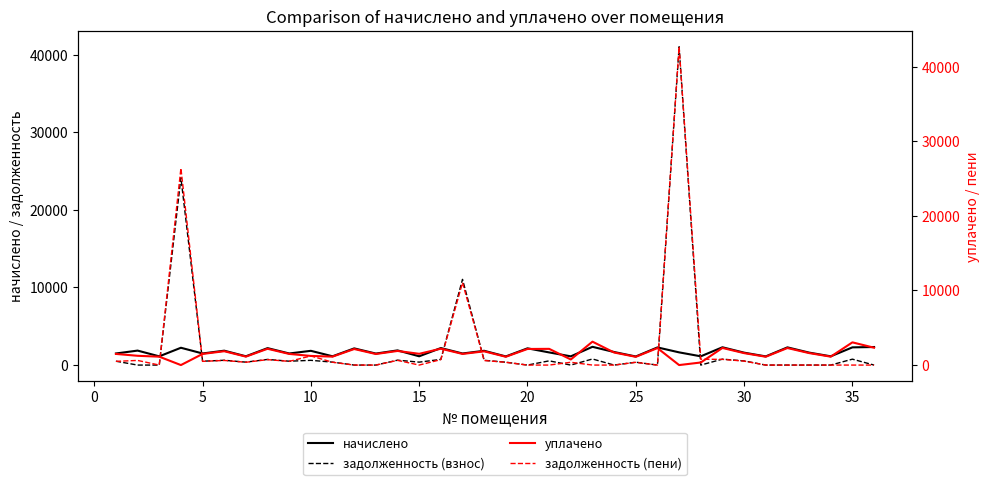

What is the minimum value for начислено?

1106.1